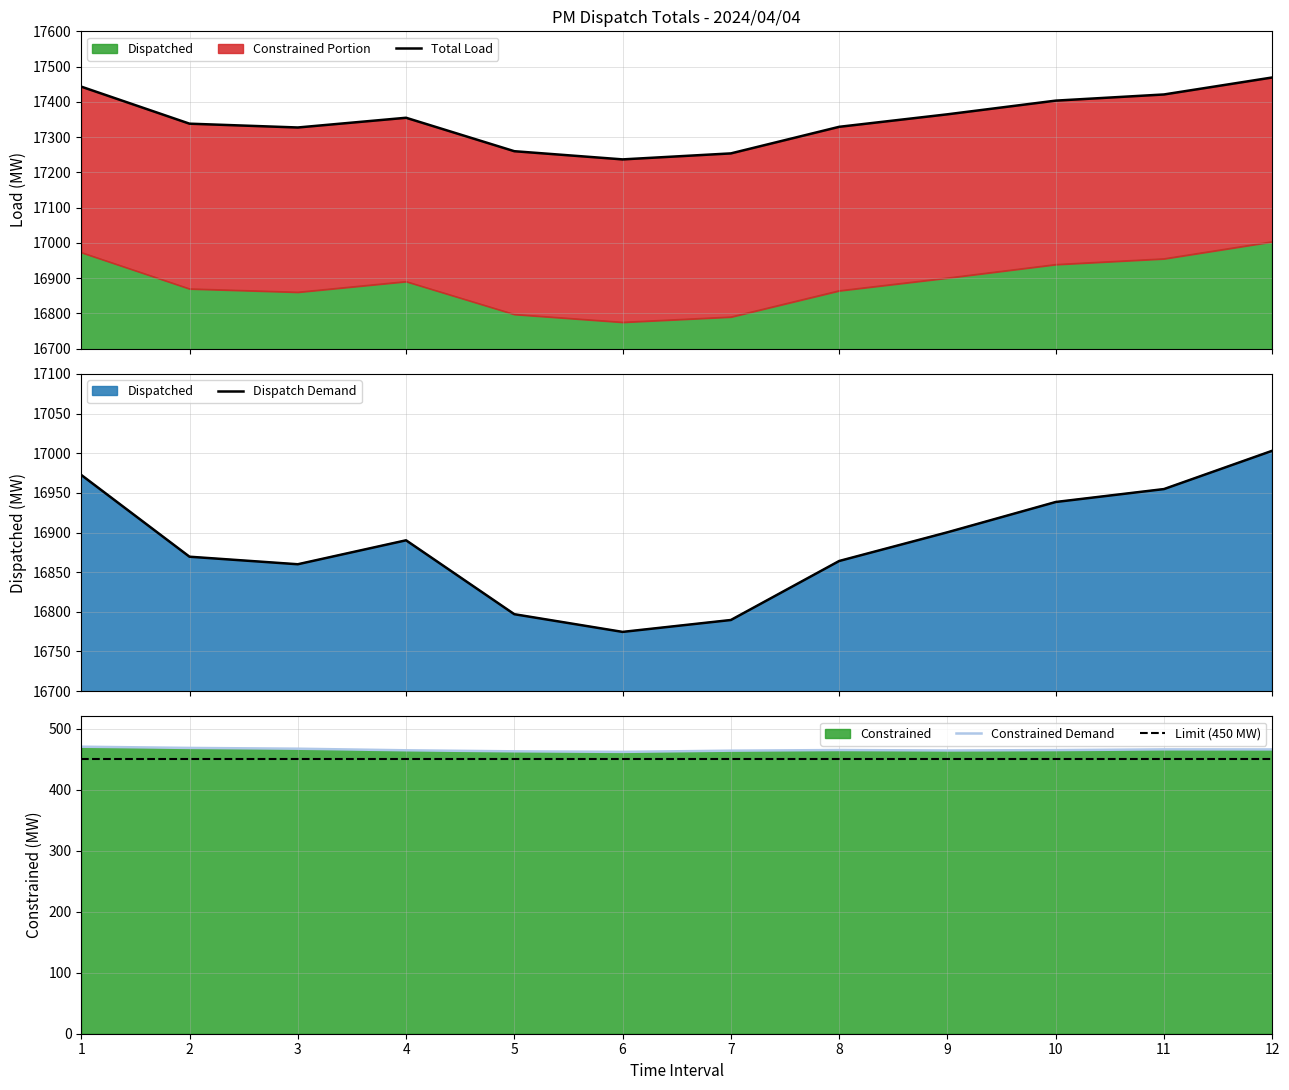

How many interior local valleys does the Constrained series have?

2